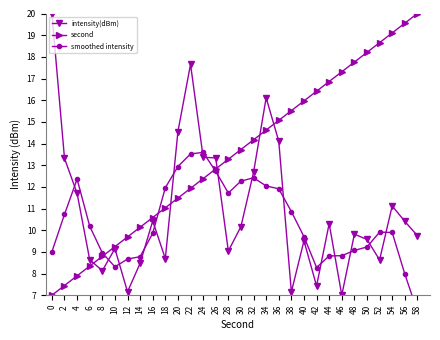

Which series has the largest range (max minus min)?

intensity(dBm)